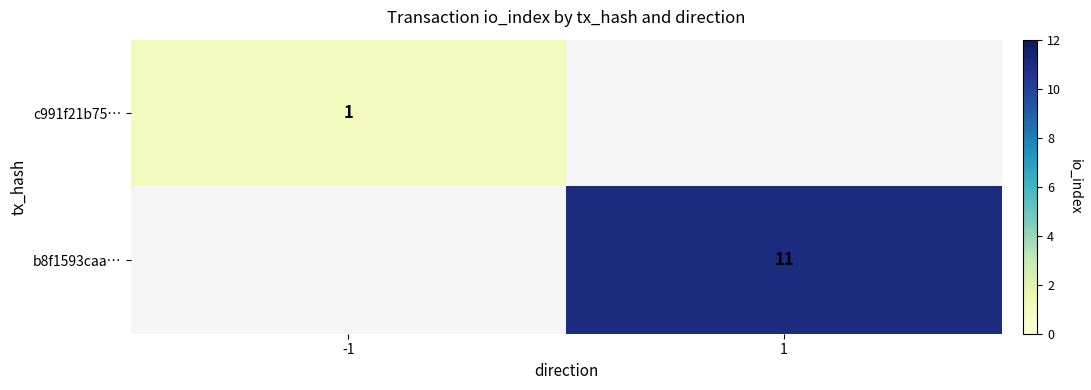

How many distinct data groups are displayed?

2